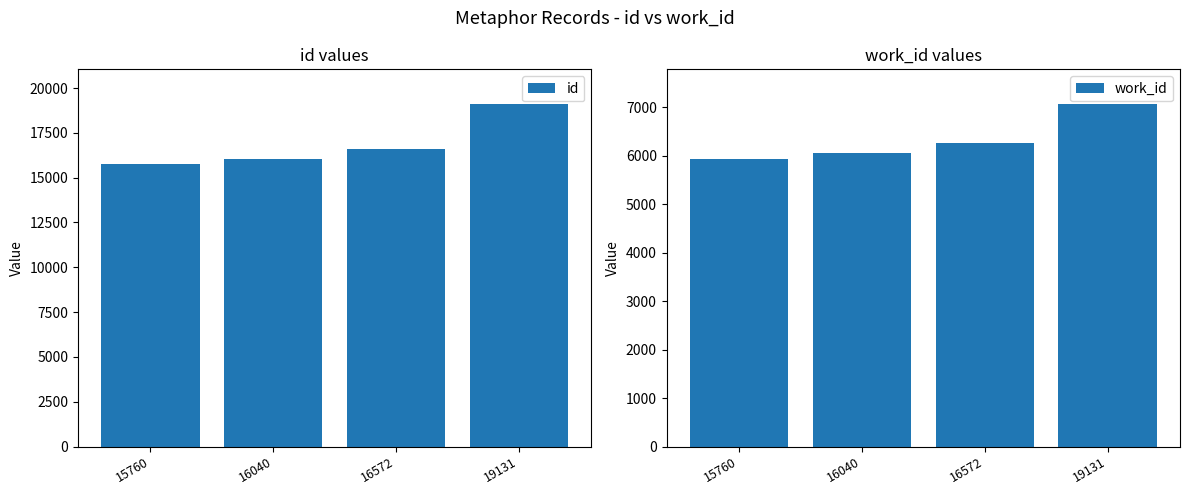

Read the work_id value at 16040, to the nearest 10.

6050